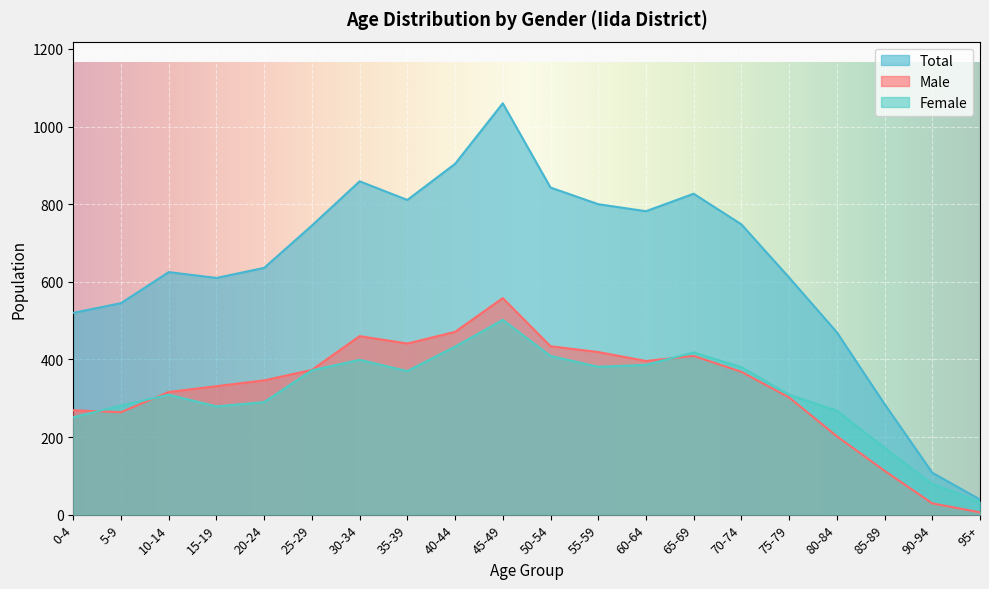

What is the greatest value displayed?

1060